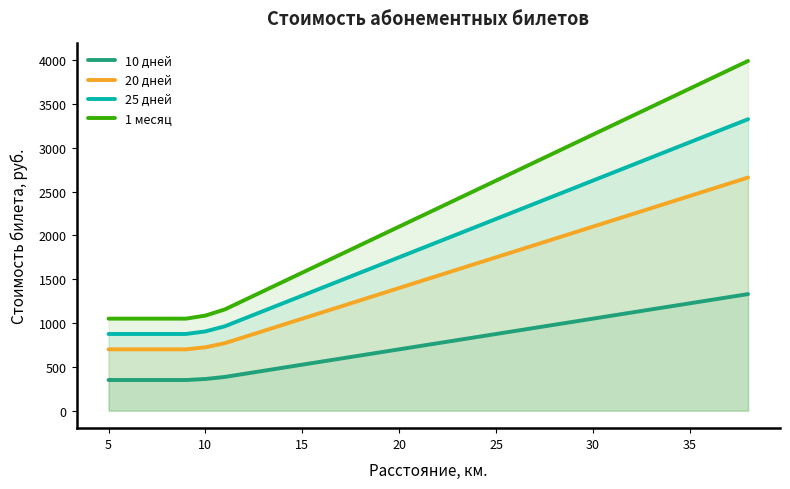

What is the greatest value displayed?

3990.0